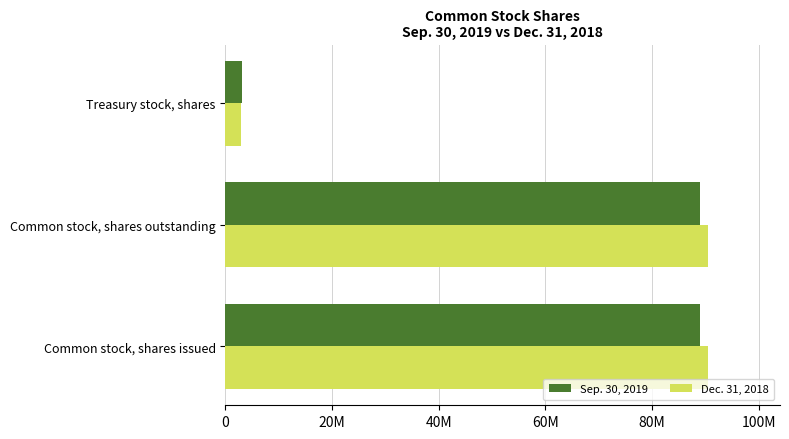

What are all the series names shown in the legend?

Sep. 30, 2019, Dec. 31, 2018